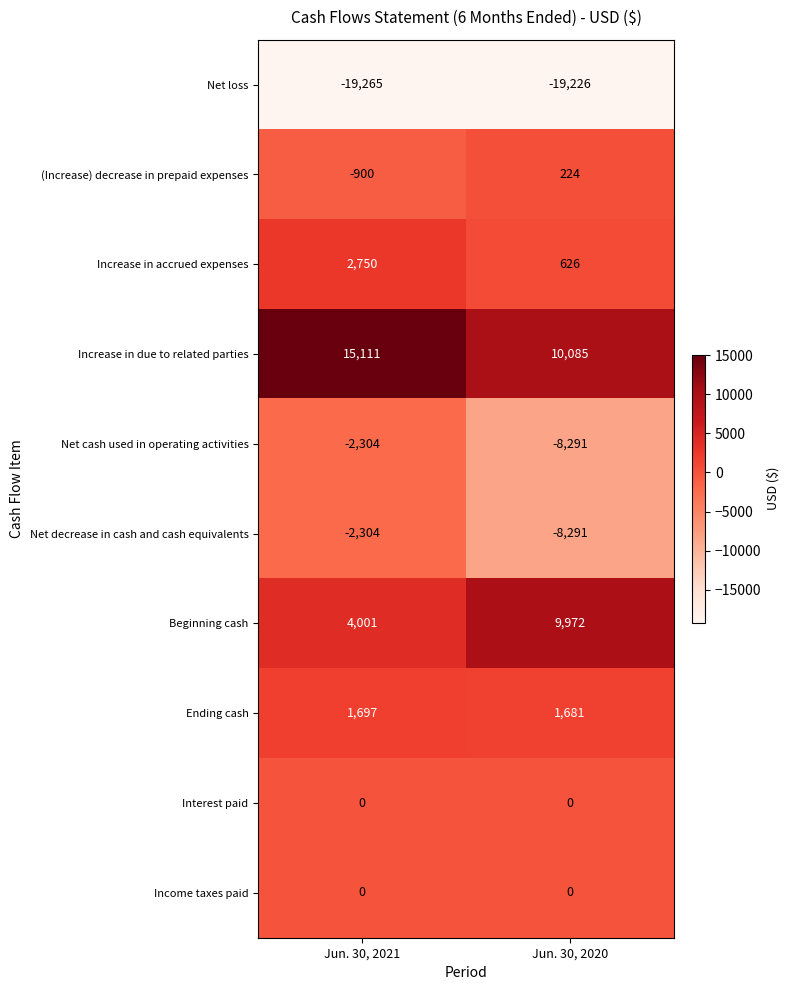

Is it true that Increase in accrued expenses equals 1048 at Jun. 30, 2021?

False